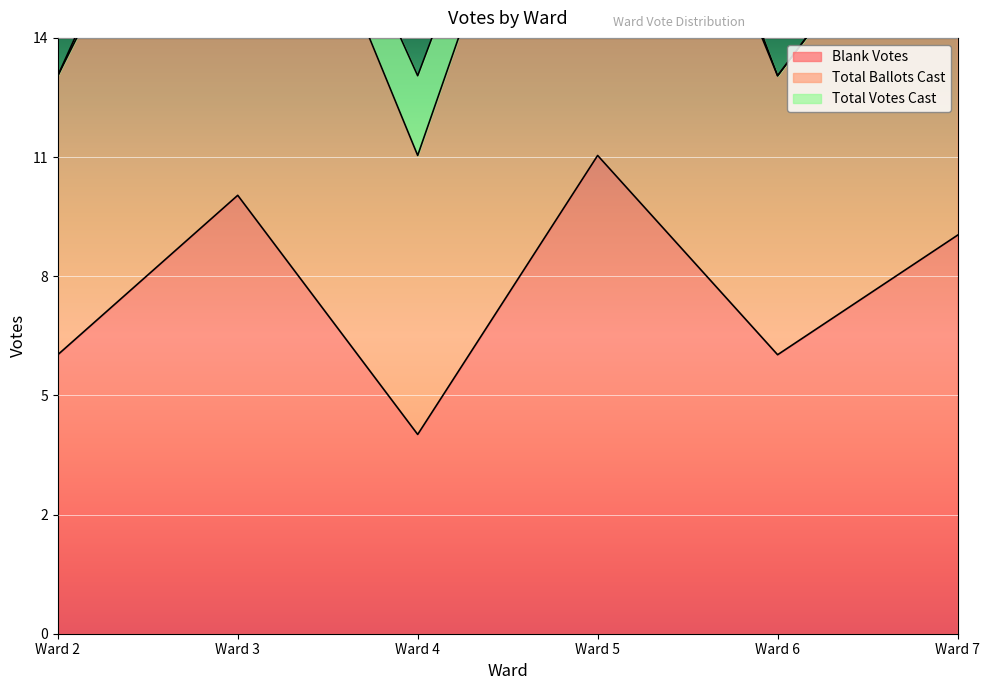

True or false: Total Ballots Cast has a value of 14 at Ward 6.

True